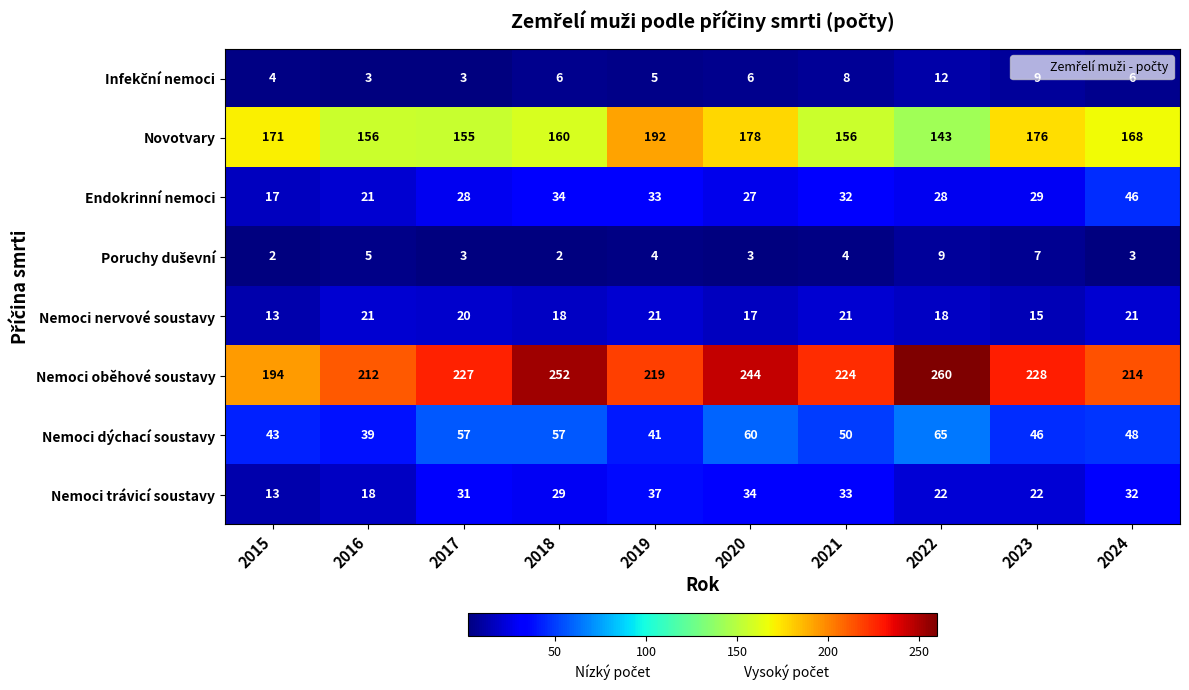

What is the greatest value displayed?

260